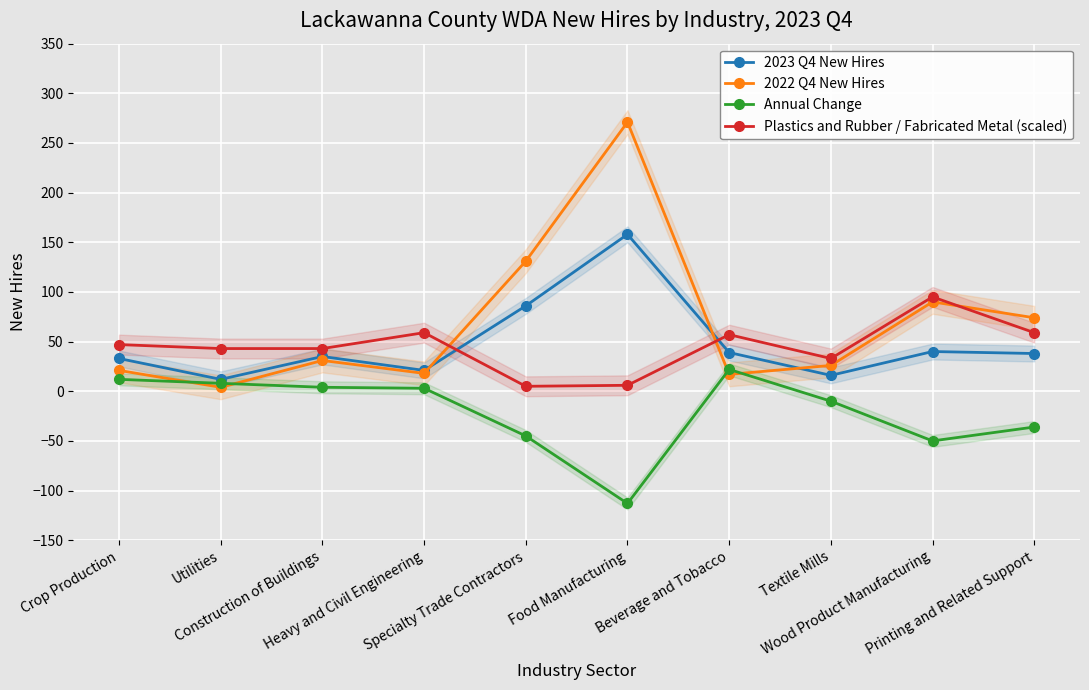

Reading right to left, transcribe all the data shown in this chart.

2023 Q4 New Hires: Printing and Related Support=38	Wood Product Manufacturing=40	Textile Mills=16	Beverage and Tobacco=39	Food Manufacturing=158	Specialty Trade Contractors=86	Heavy and Civil Engineering=21	Construction of Buildings=35	Utilities=12	Crop Production=33
2022 Q4 New Hires: Printing and Related Support=74	Wood Product Manufacturing=90	Textile Mills=26	Beverage and Tobacco=17	Food Manufacturing=271	Specialty Trade Contractors=131	Heavy and Civil Engineering=18	Construction of Buildings=31	Utilities=4	Crop Production=21
Annual Change: Printing and Related Support=-36	Wood Product Manufacturing=-50	Textile Mills=-10	Beverage and Tobacco=22	Food Manufacturing=-113	Specialty Trade Contractors=-45	Heavy and Civil Engineering=3	Construction of Buildings=4	Utilities=8	Crop Production=12
Plastics and Rubber / Fabricated Metal (scaled): Printing and Related Support=59	Wood Product Manufacturing=95	Textile Mills=33	Beverage and Tobacco=57	Food Manufacturing=6	Specialty Trade Contractors=5	Heavy and Civil Engineering=59	Construction of Buildings=43	Utilities=43	Crop Production=47